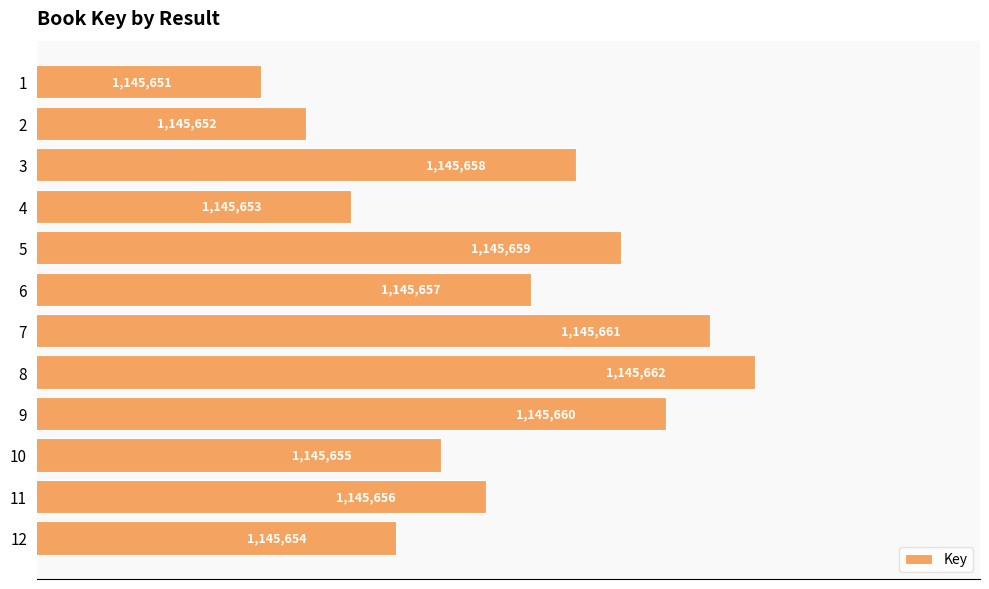

Does the chart contain any negative values?

No